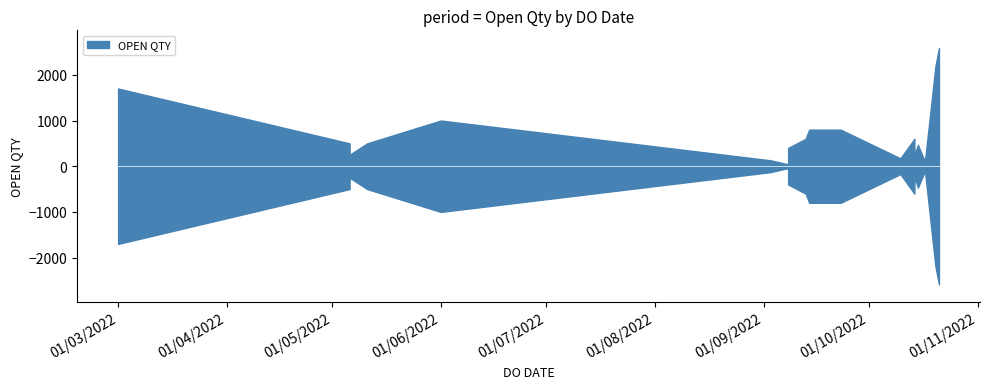

True or false: the data shows 1000 at 01/06/2022.

True